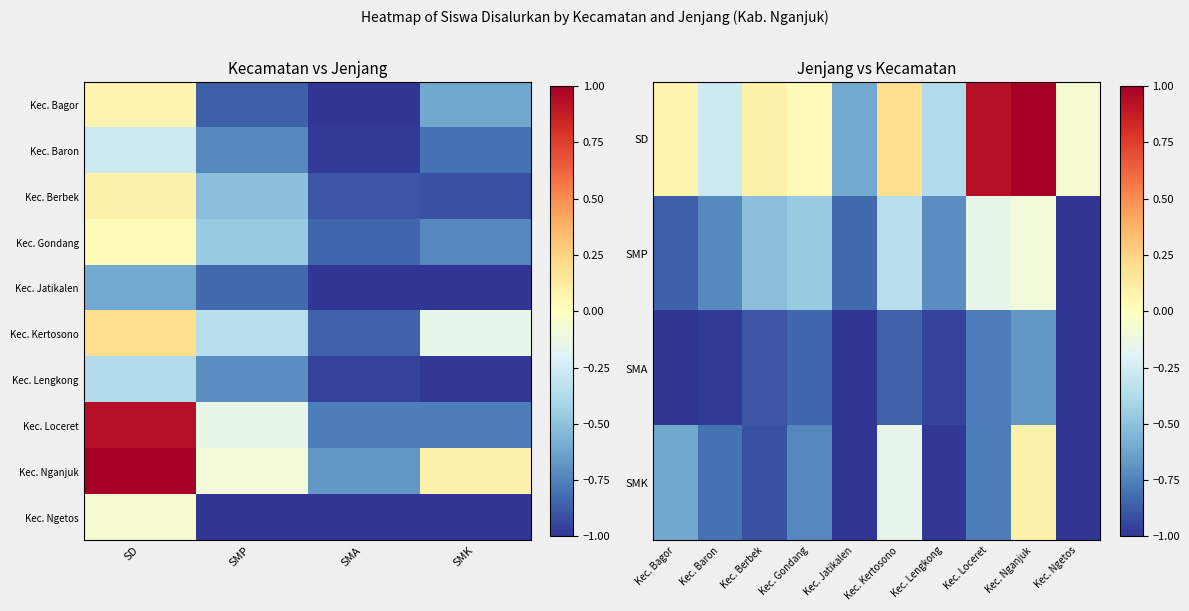

What is the sum of all Kec. Bagor values?

-2.4